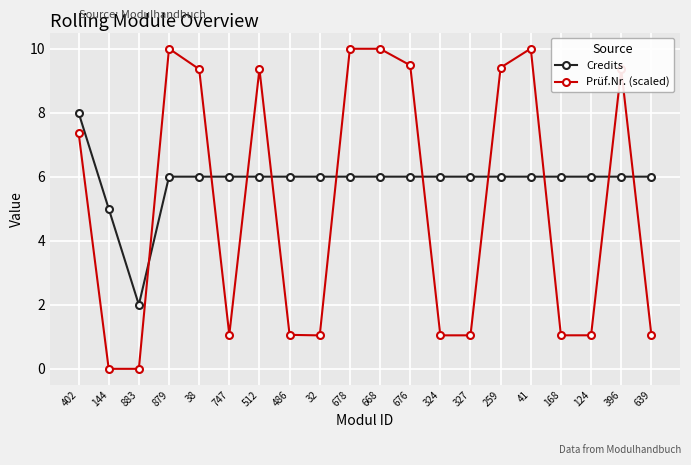

Rank the series by their average value, from lowest to highest.

Prüf.Nr. (scaled), Credits